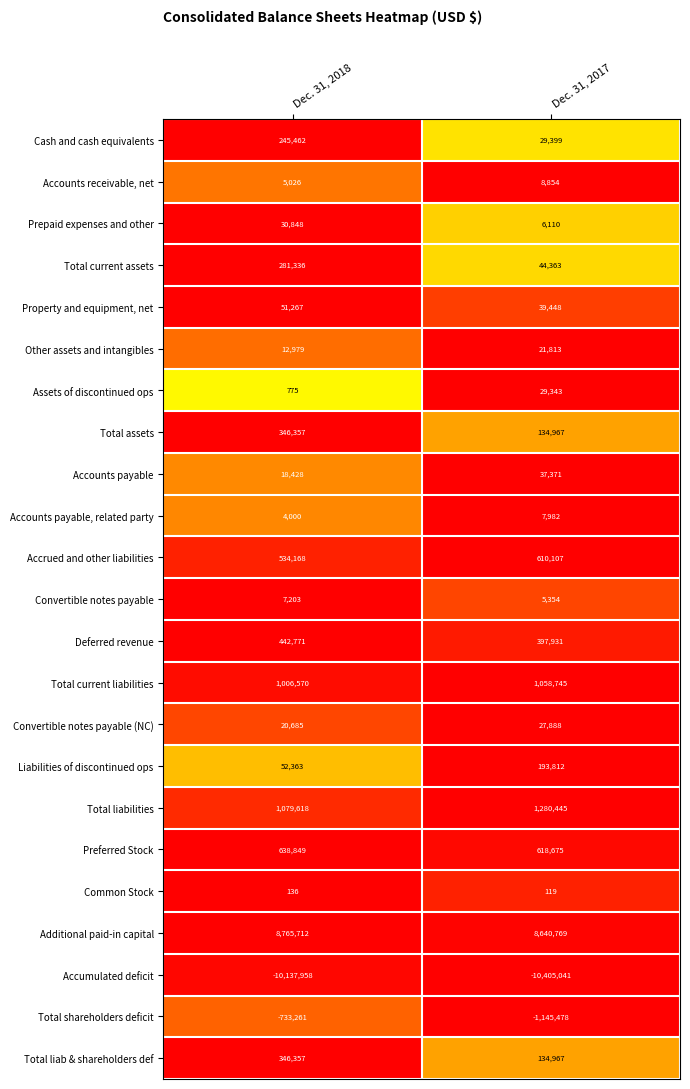

Where is Convertible notes payable (NC) nearest to the value 24286?

Dec. 31, 2018